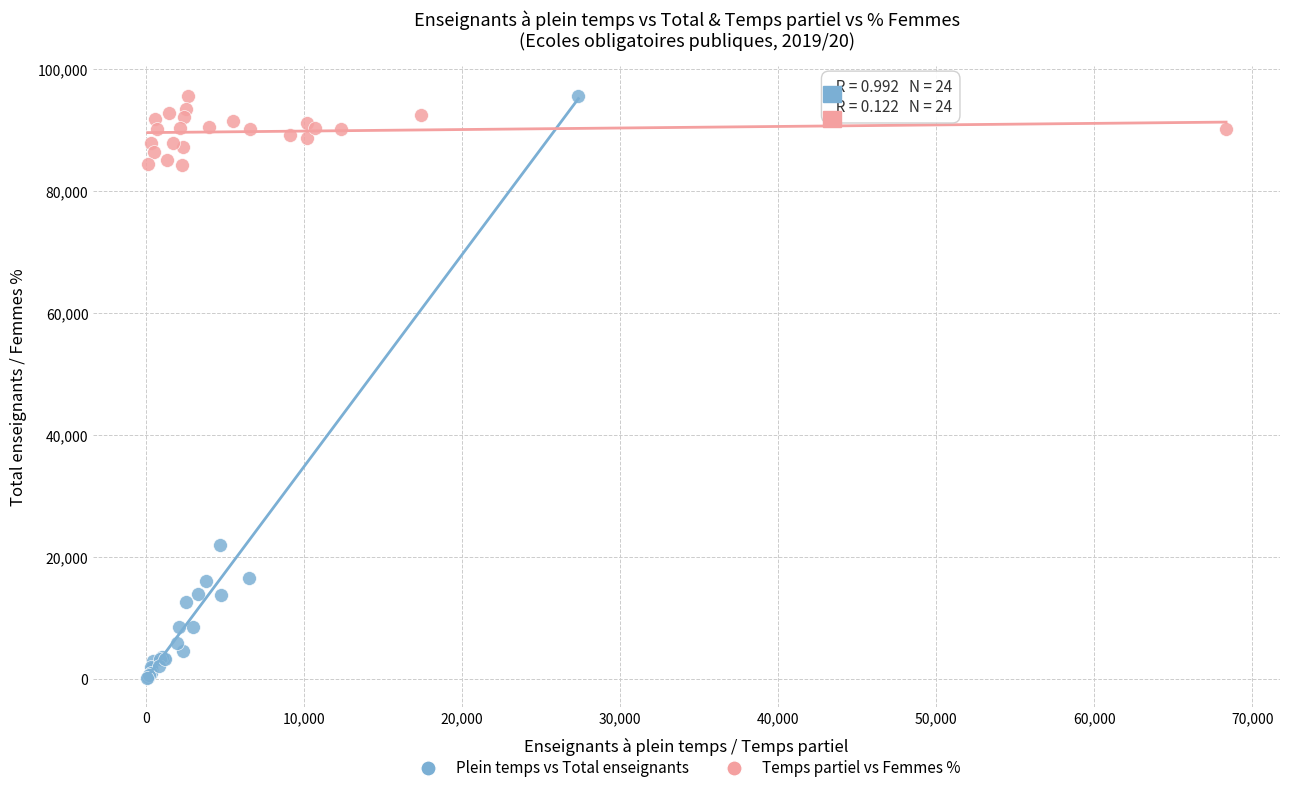

What are all the series names shown in the legend?

Plein temps vs Total enseignants, Temps partiel vs Femmes %